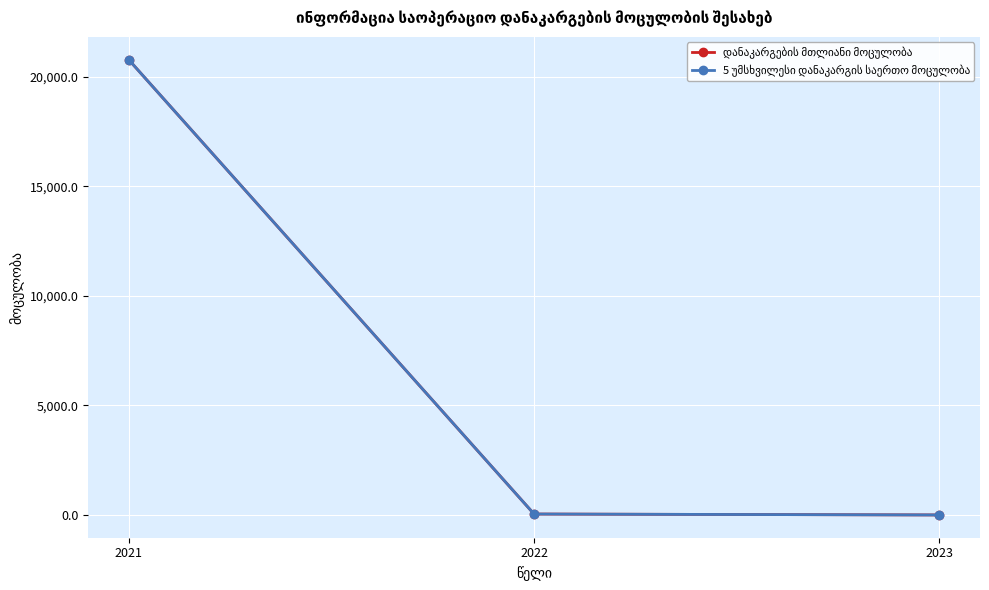

Does the chart have visible grid lines?

Yes